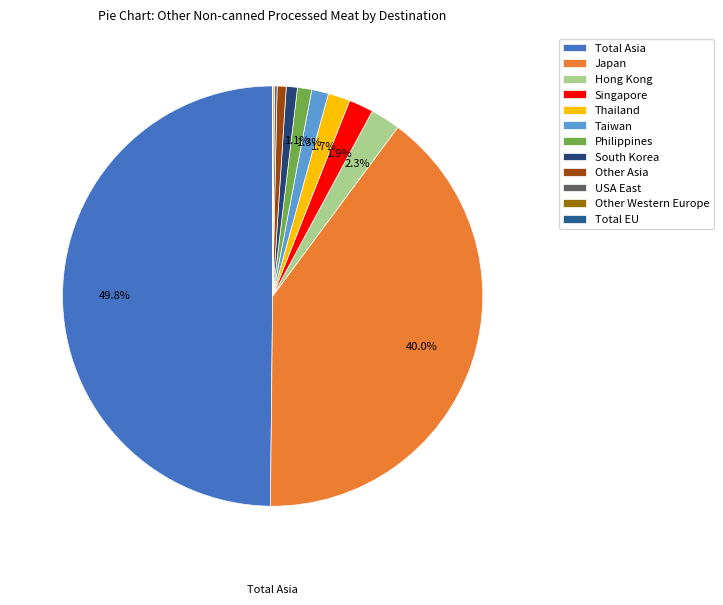

To the nearest percent, what is the average slice percentage?

8%